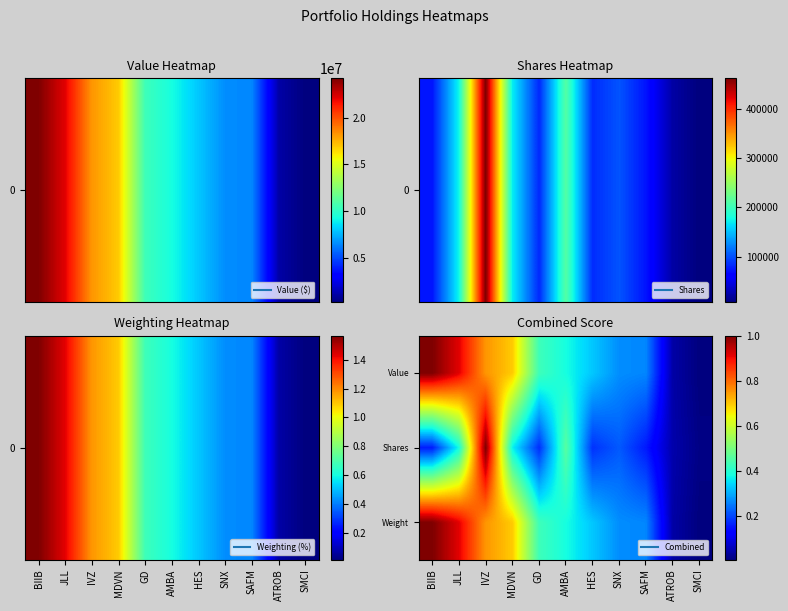

Reading left to right, transcribe all the data shown in this chart.

Value: BIIB=1.0	JLL=0.9	IVZ=0.8	MDVN=0.7	GD=0.4	AMBA=0.4	HES=0.3	SNX=0.3	SAFM=0.3	ATROB=0.0	SMCI=0.0
Shares: BIIB=0.2	JLL=0.4	IVZ=1.0	MDVN=0.4	GD=0.2	AMBA=0.5	HES=0.2	SNX=0.2	SAFM=0.2	ATROB=0.0	SMCI=0.0
Weight: BIIB=1.0	JLL=0.9	IVZ=0.8	MDVN=0.7	GD=0.4	AMBA=0.4	HES=0.3	SNX=0.3	SAFM=0.3	ATROB=0.0	SMCI=0.0